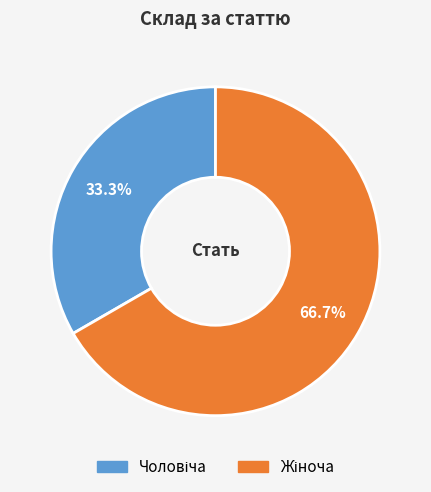

Is there a majority slice in this chart?

Yes